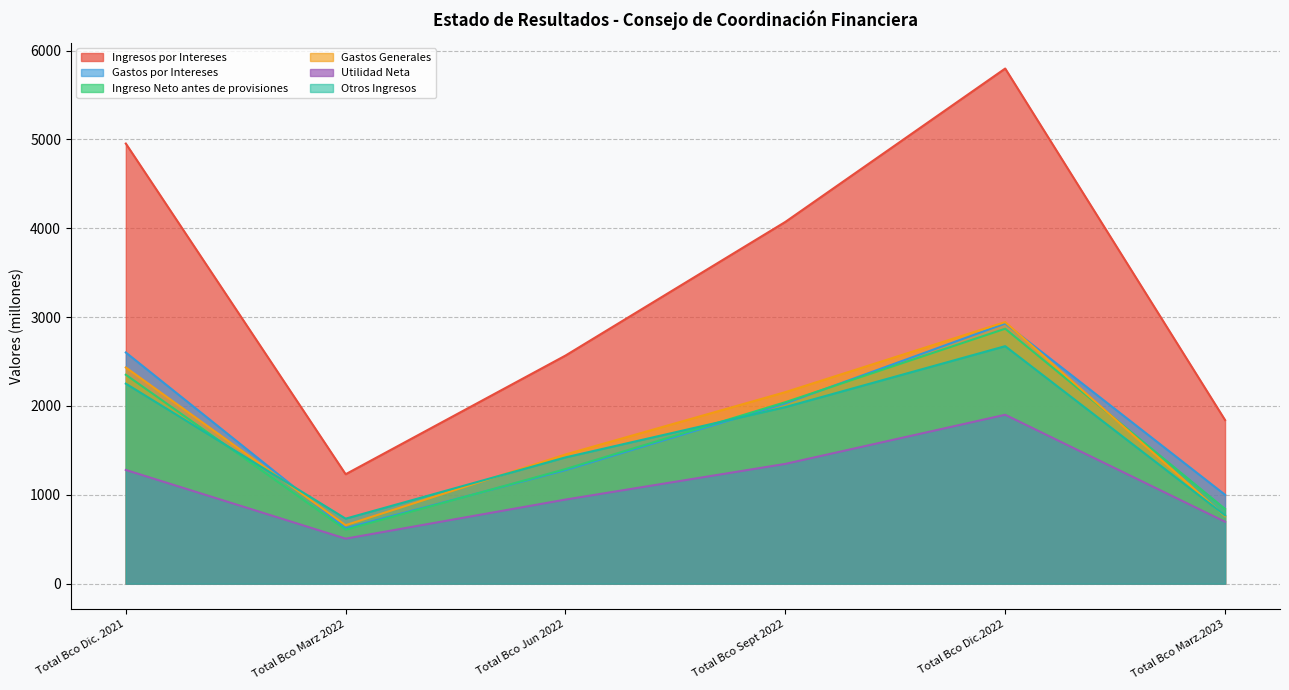

Is it true that Otros Ingresos equals 1008.8 at Total Bco Marz 2022?

False